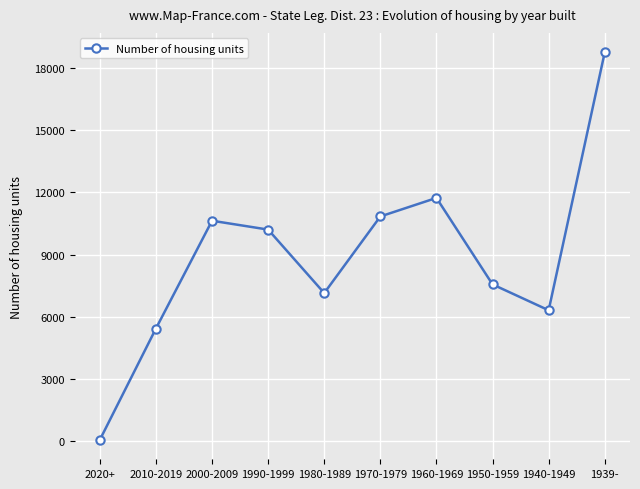

The chart shows a value of 17362 at 2000-2009. True or false?

False